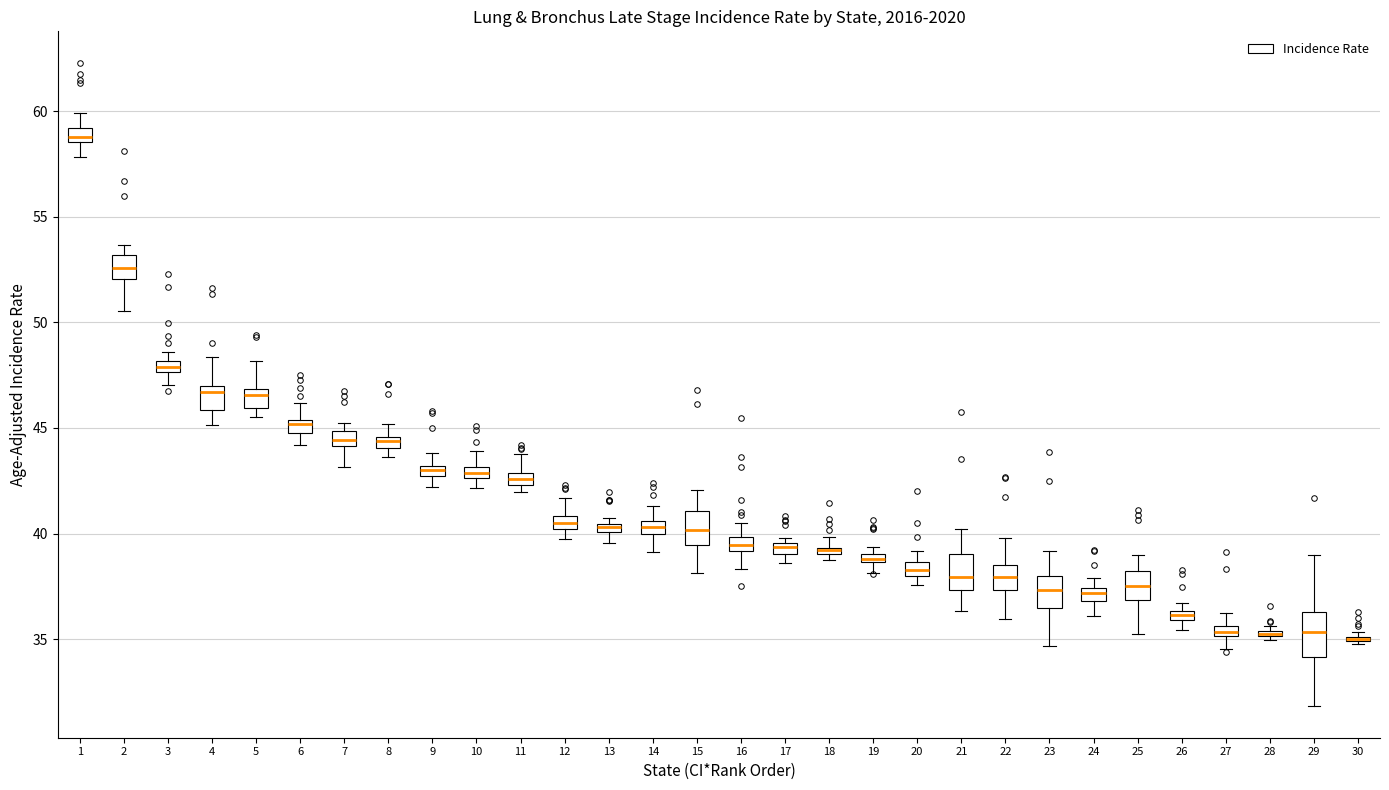

Where is the upper edge of the box at x = 28 on the y-axis? The values are not printed on the chart, so give them approximately, as read against the axis.

35.5